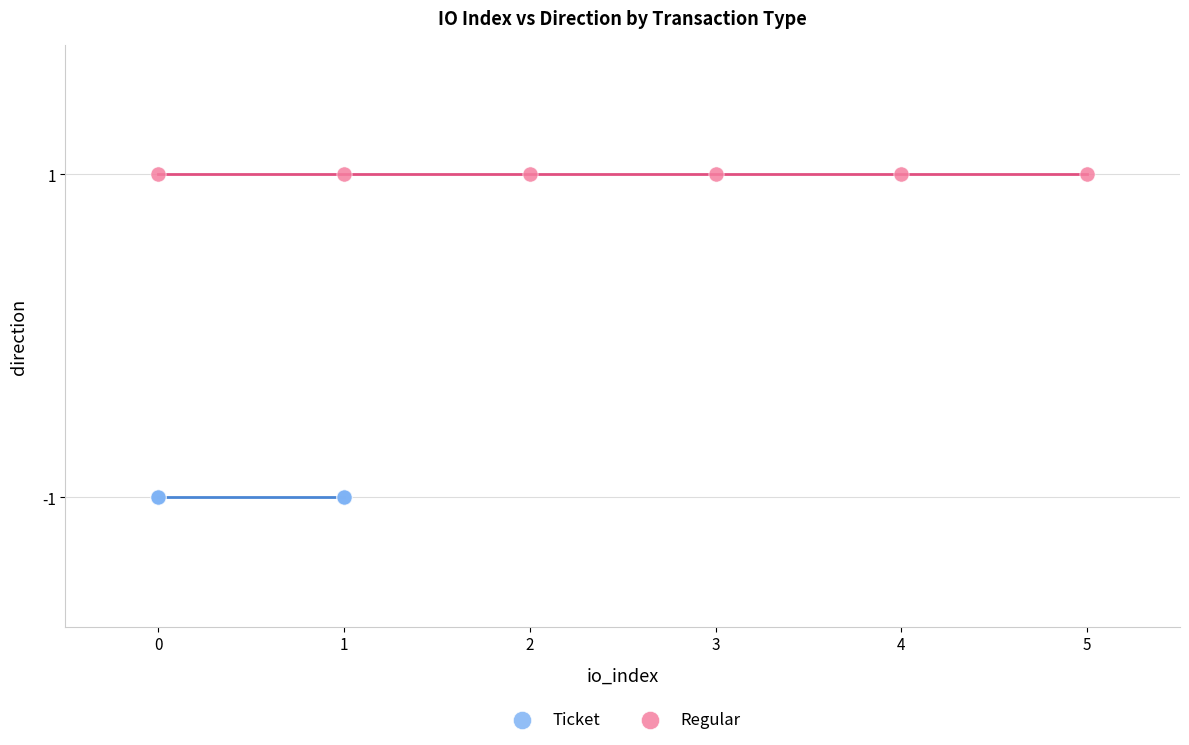

Which series reaches the minimum Y coordinate?

Ticket